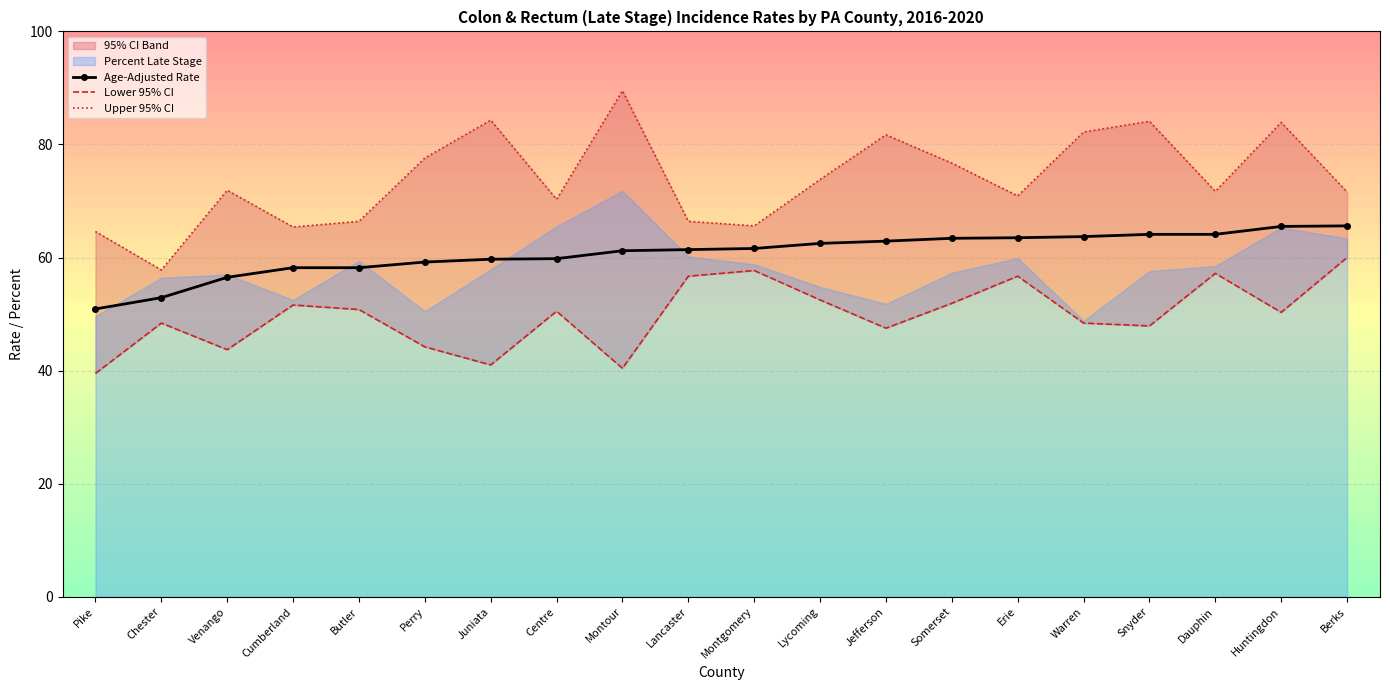

How many categories are shown in the chart?

20